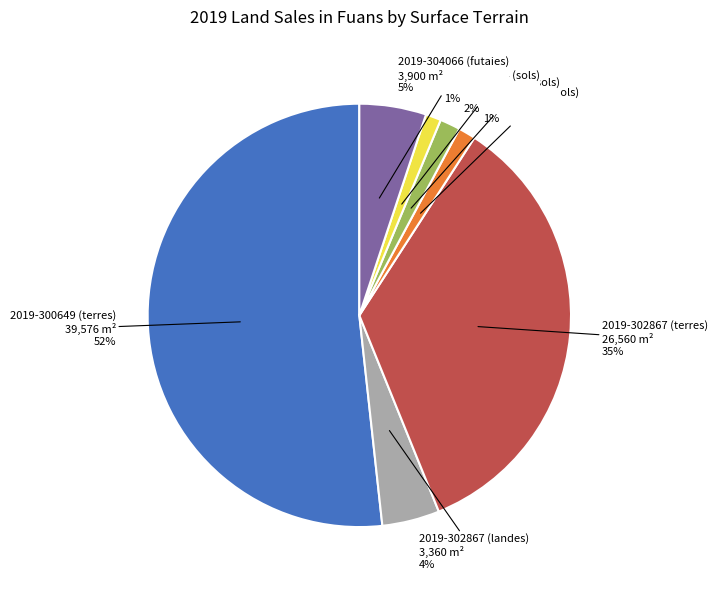

What is the largest slice in the pie chart?

2019-300649 (terres)